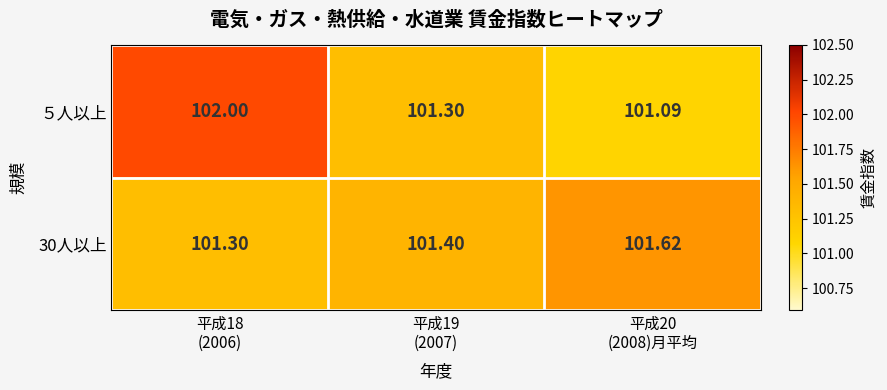

What is the spread (max minus min) of values at 平成19
(2007)?

0.1